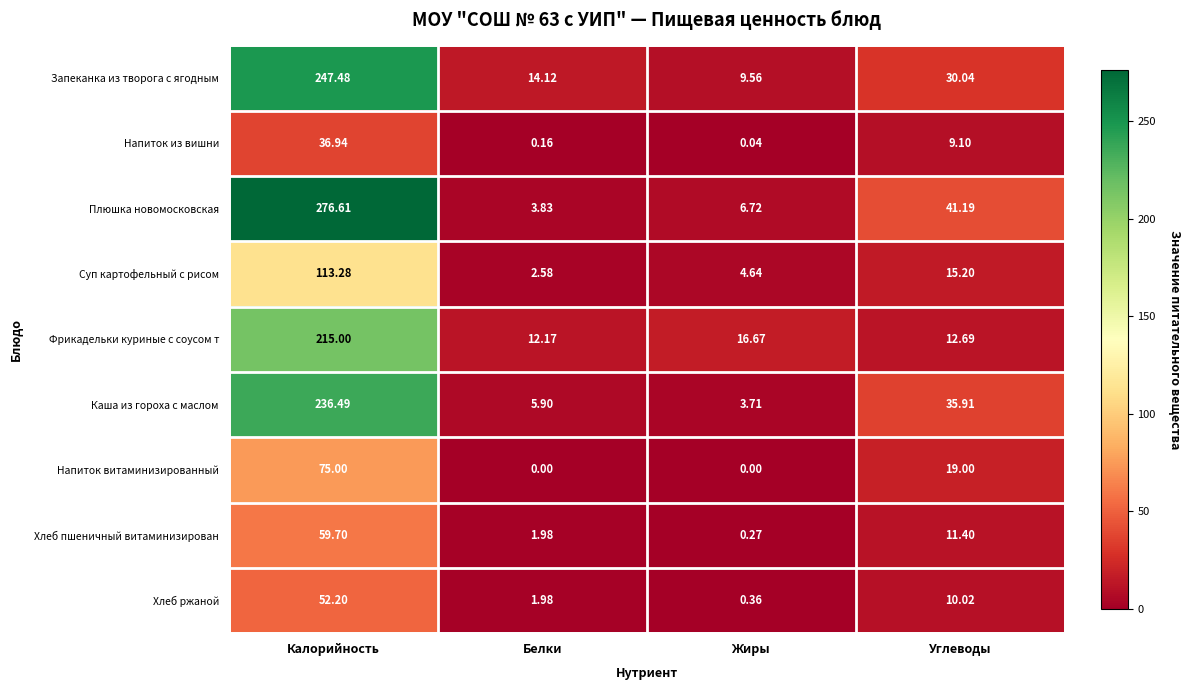

At which label is Плюшка новомосковская closest to 140?

Углеводы